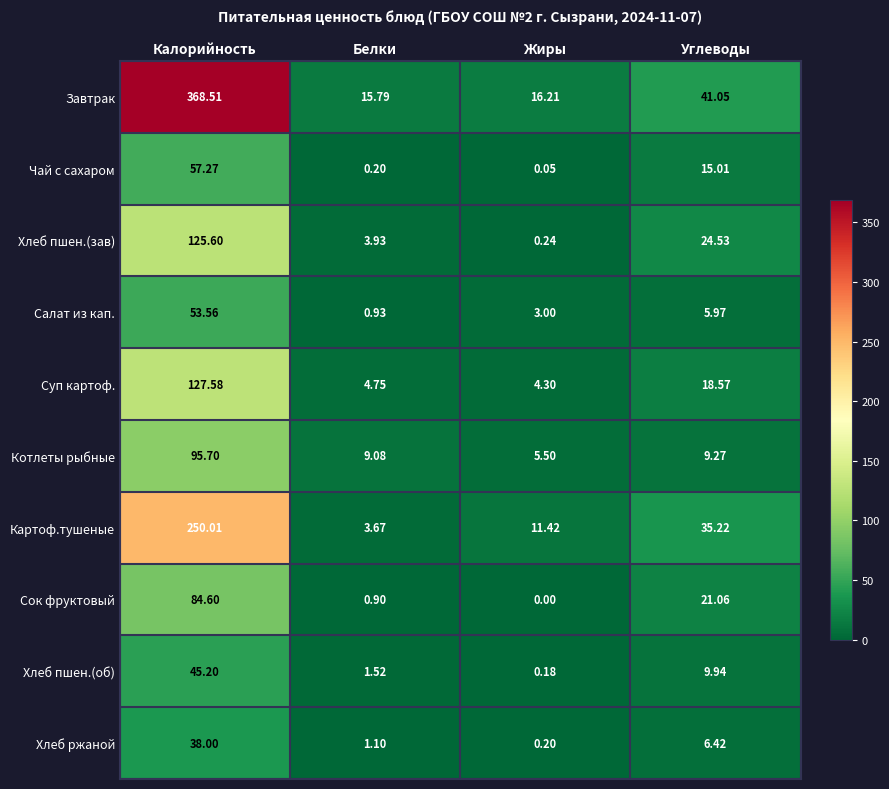

Where does the Котлеты рыбные series first go above 9?

Калорийность